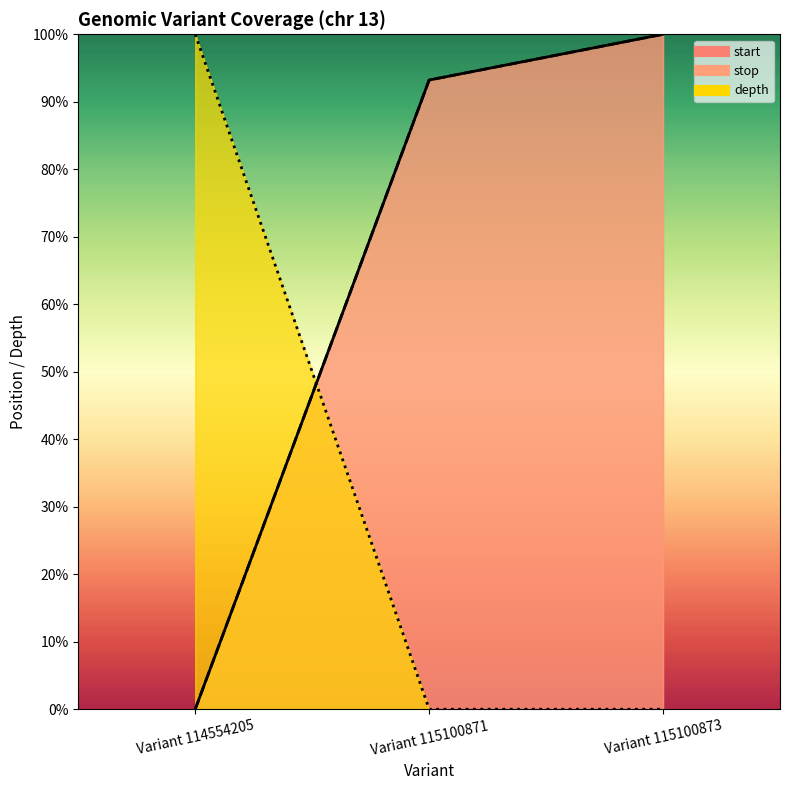

At how many categories does at least one series exceed 0?

3